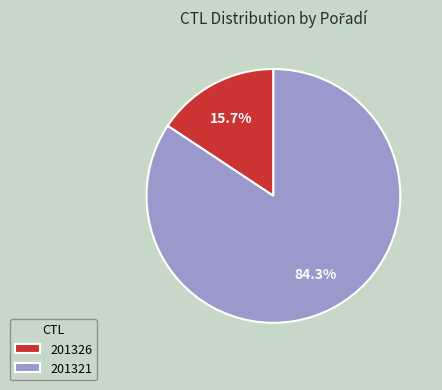

What is the ratio of the value at 201321 to the value at 201326?

5.4